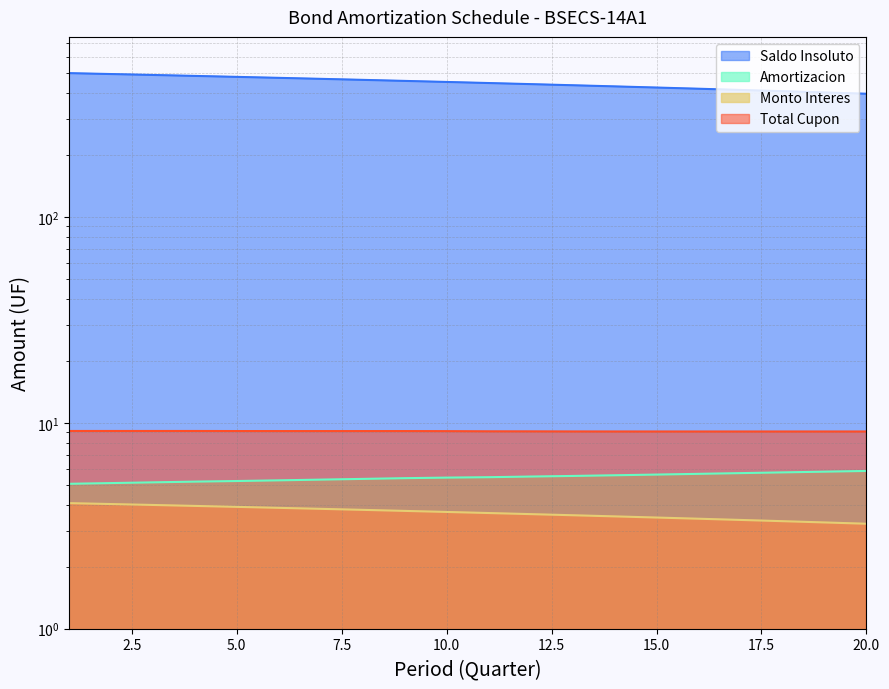

What is the difference between the second highest and minimum values in the Total Cupon series?

0.1